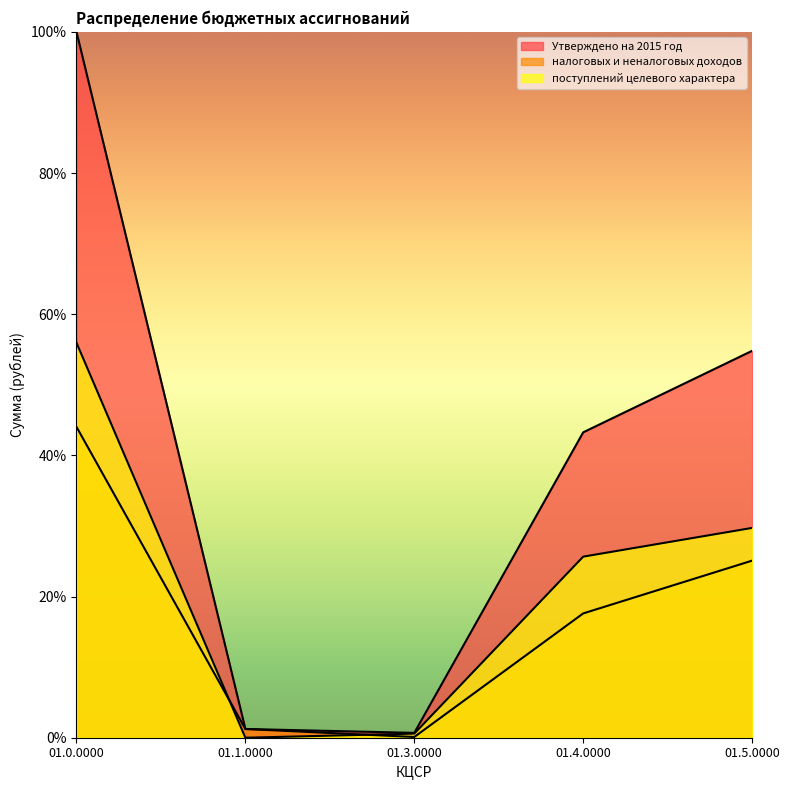

The налоговых и неналоговых доходов series shows 0.2 at 01.3.0000. True or false?

False